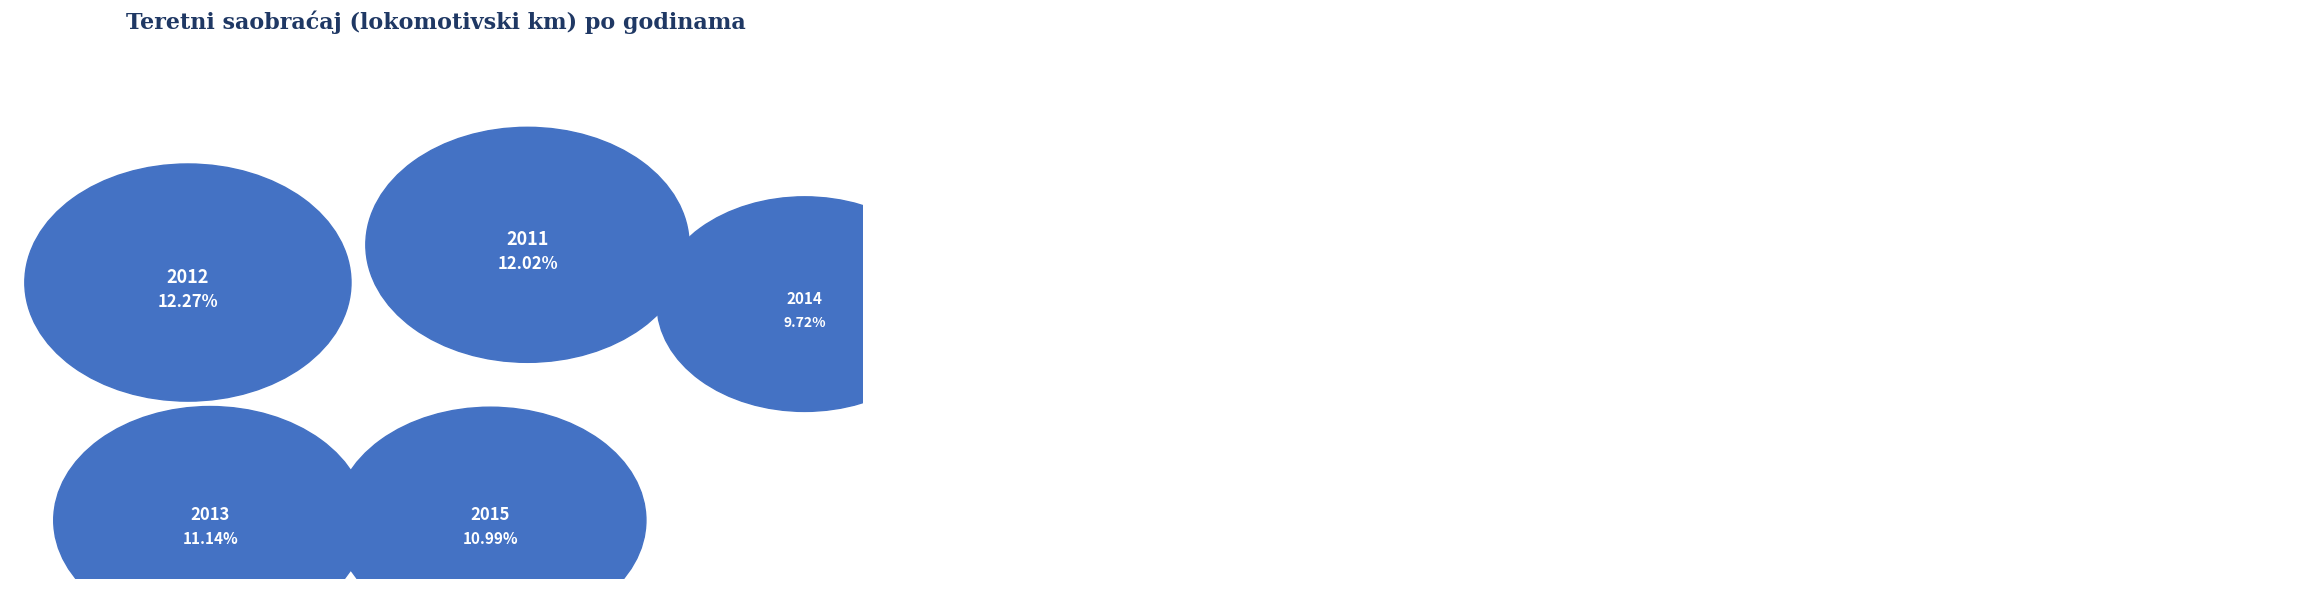

To the nearest percent, what percentage of the pie is 2010?

9%